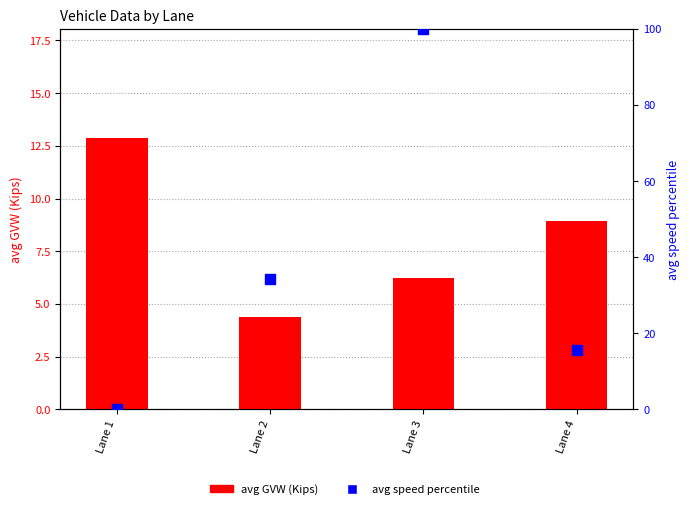

Which series reaches the minimum Y coordinate?

avg speed percentile